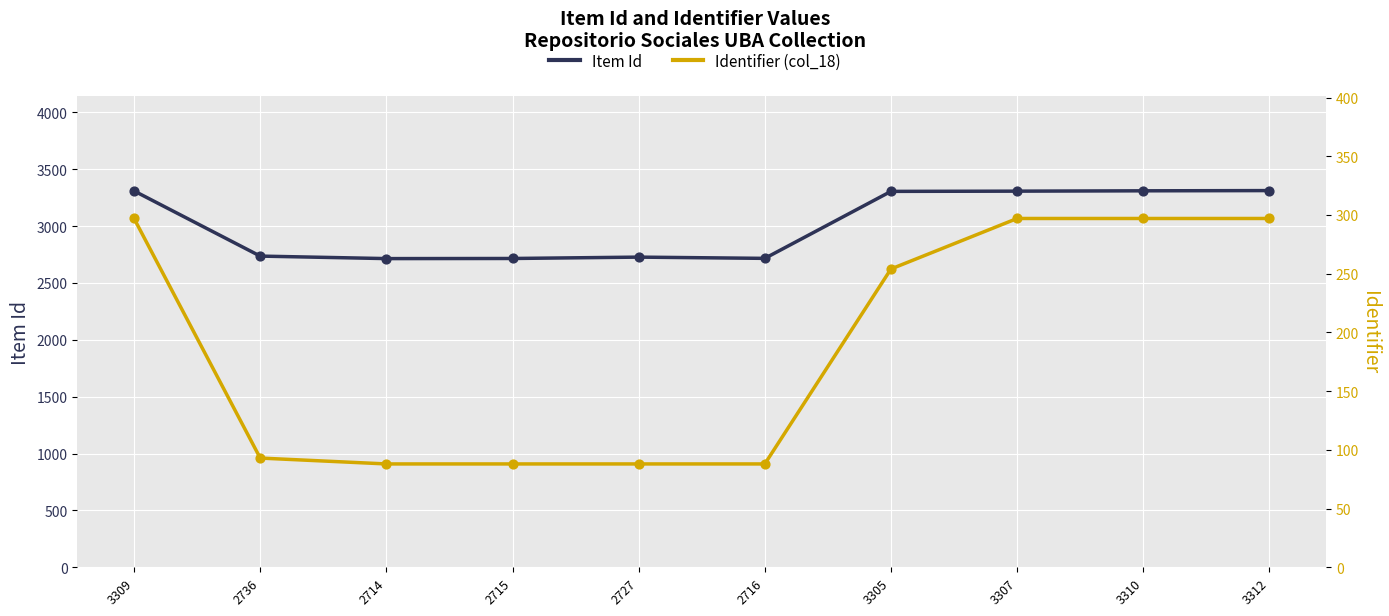

What is the total value across all series at 3310?

3607